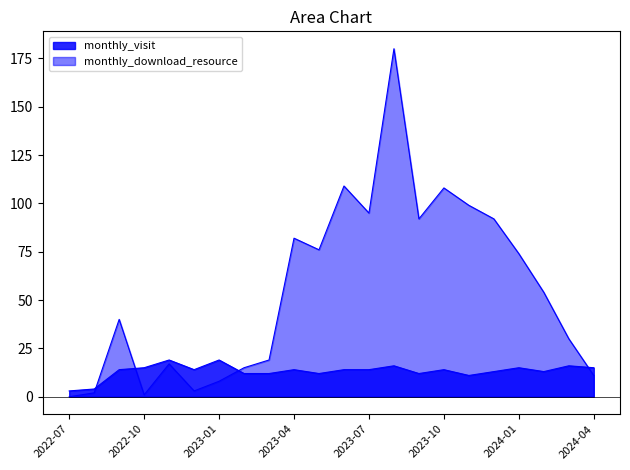

Rank the categories by monthly_visit value from lowest to highest.

2022-07, 2022-08, 2023-11, 2023-02, 2023-03, 2023-05, 2023-09, 2023-12, 2024-02, 2022-09, 2022-12, 2023-04, 2023-06, 2023-07, 2023-10, 2022-10, 2024-01, 2024-04, 2023-08, 2024-03, 2022-11, 2023-01